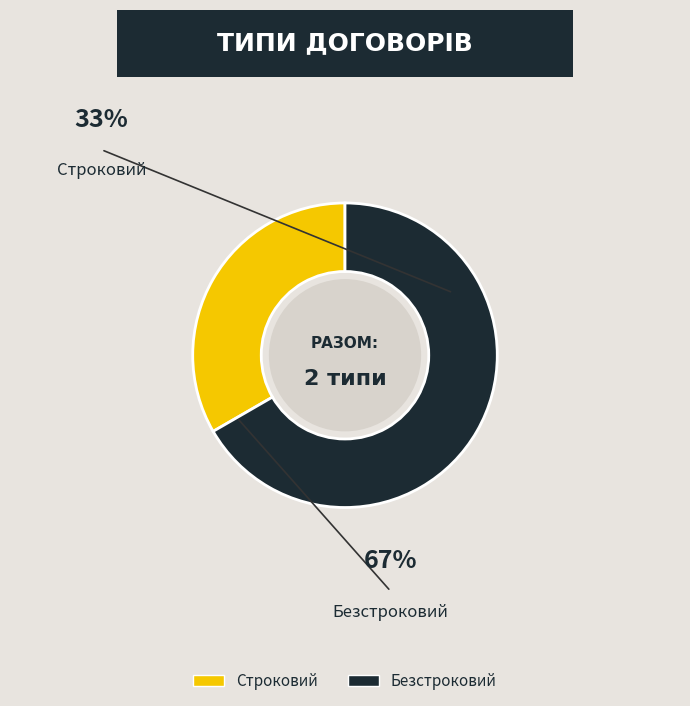

Do Безстроковий and Строковий together represent more than half of the pie?

Yes